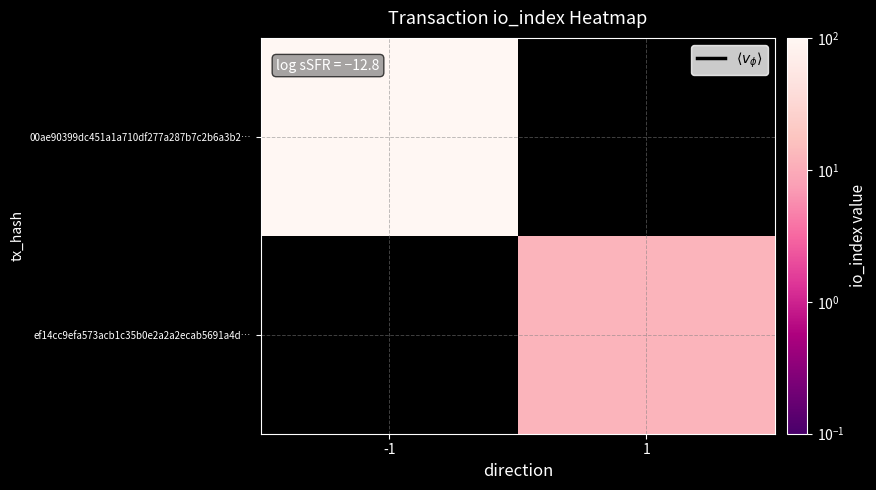

What is the maximum value shown in the chart?

151.0